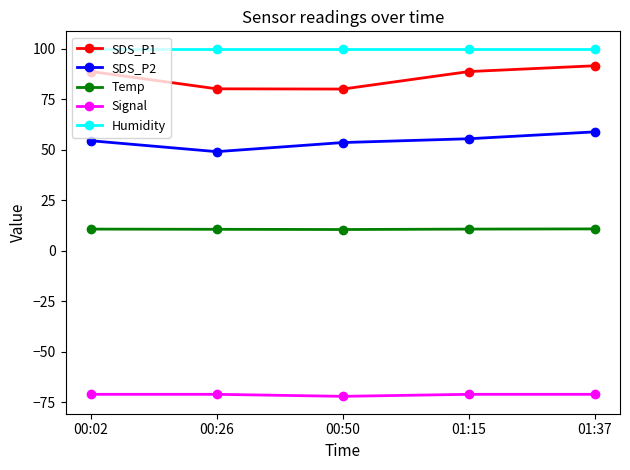

The SDS_P2 series shows 24.8 at 01:37. True or false?

False